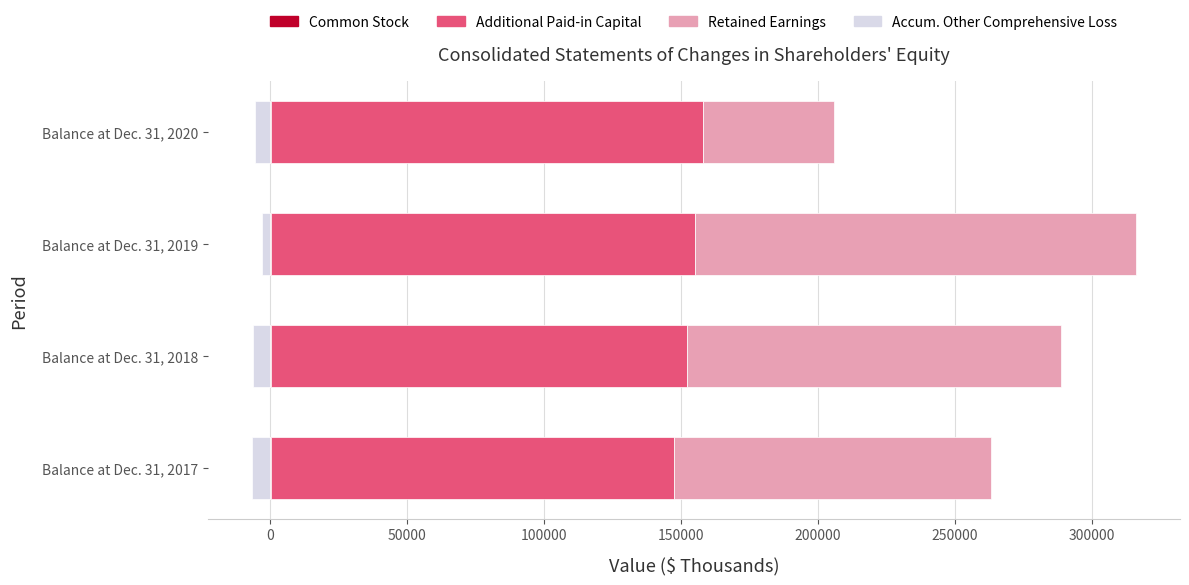

Is the value of Additional Paid-in Capital at Balance at Dec. 31, 2017 greater than the value of Common Stock at Balance at Dec. 31, 2017?

Yes